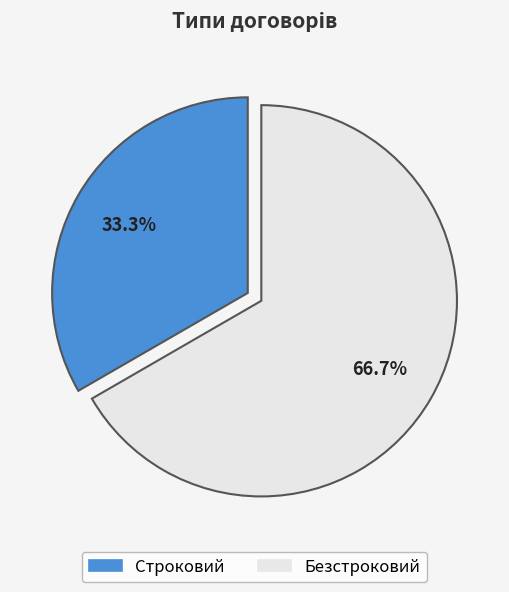

How many slices are in this pie chart?

2